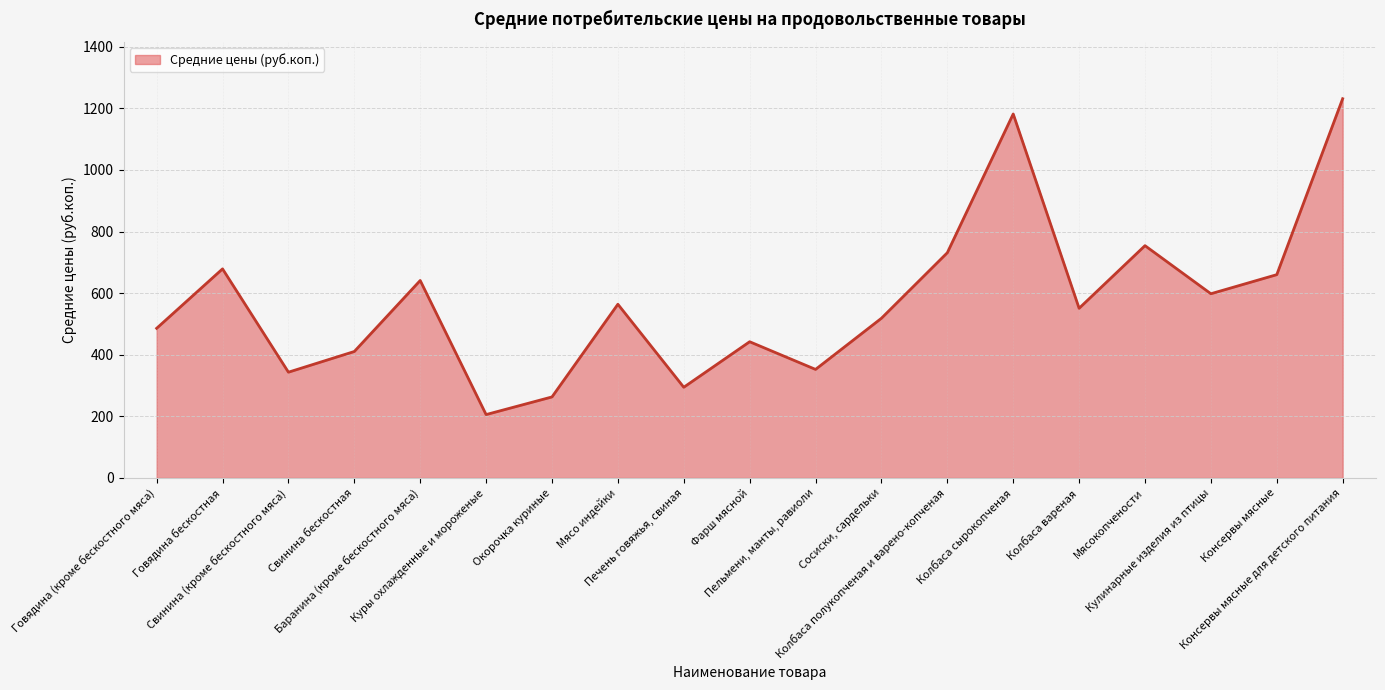

What is the ratio of the value at Колбаса вареная to the value at Говядина (кроме бескостного мяса)?

1.1